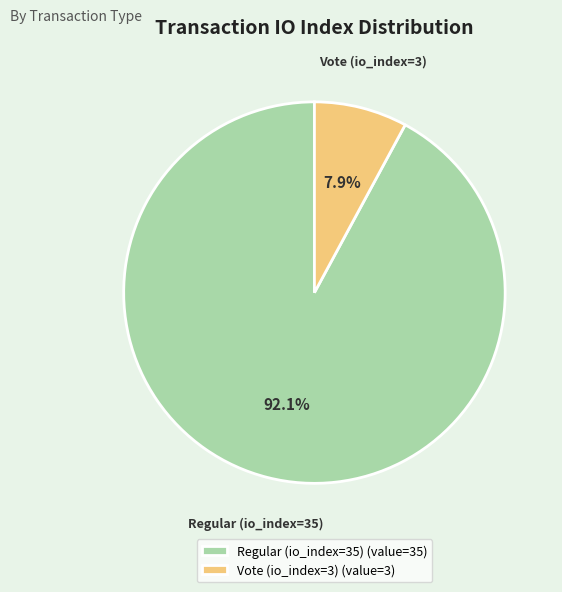

What percentage is the Regular (io_index=35) slice, to the nearest percent?

92%